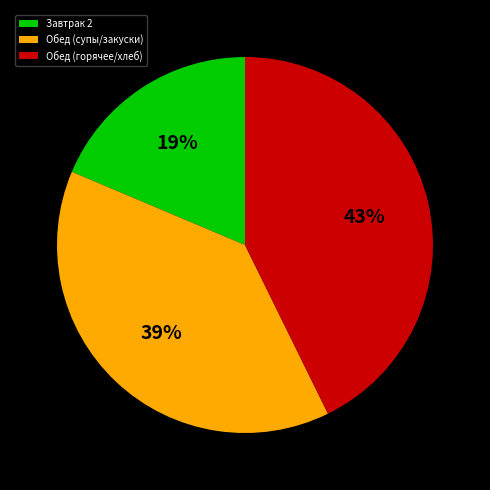

Rank the categories by value from lowest to highest.

Завтрак 2, Обед (супы/закуски), Обед (горячее/хлеб)